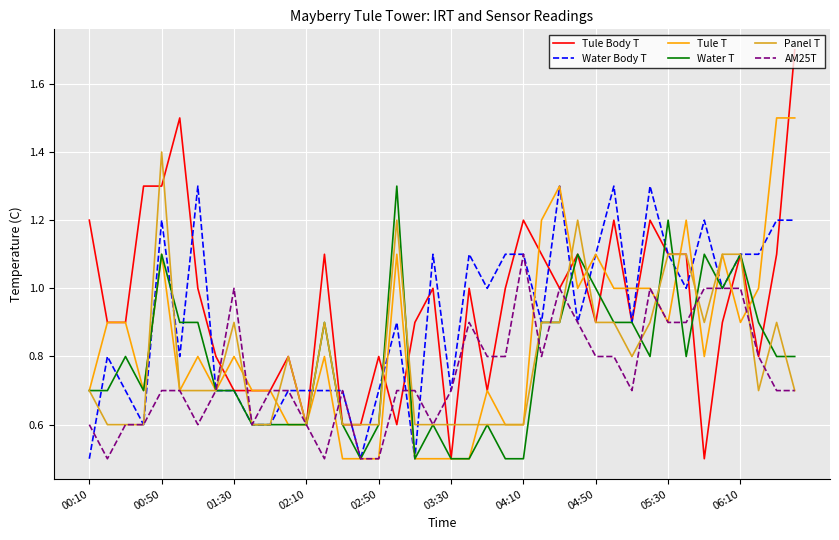

At how many categories does at least one series exceed 0?

40